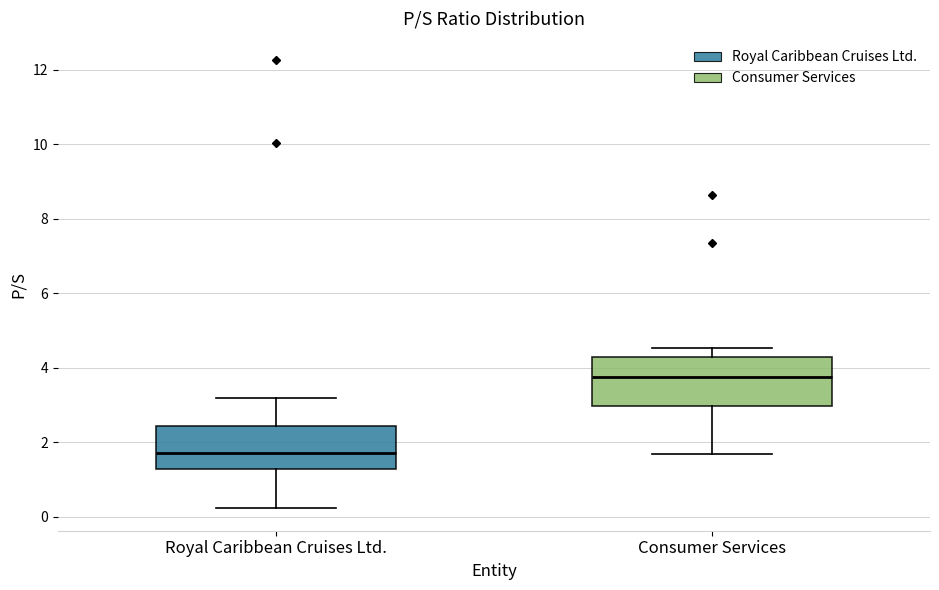

Which box's median line is the highest?

Consumer Services